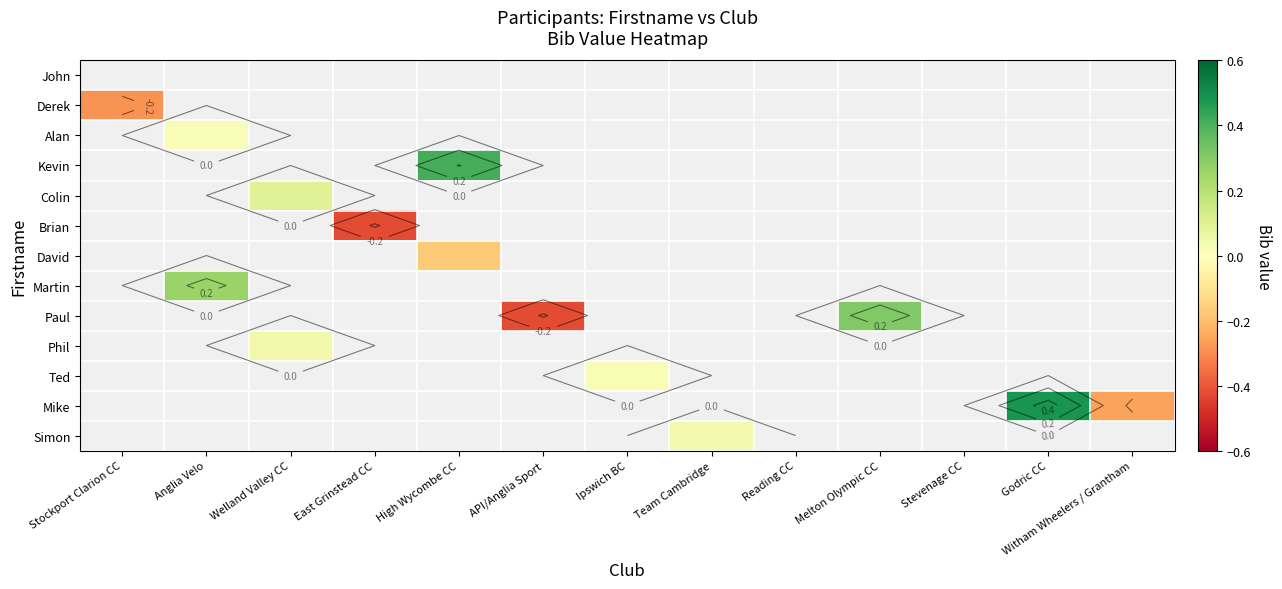

Which label corresponds to the largest value in the chart?

Godric CC